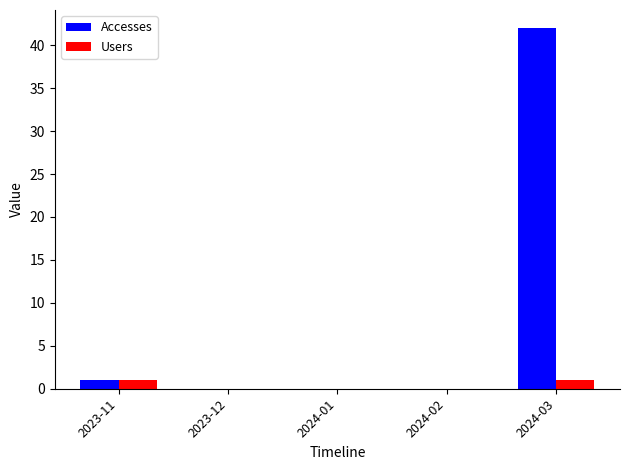

How many groups of bars are there?

5